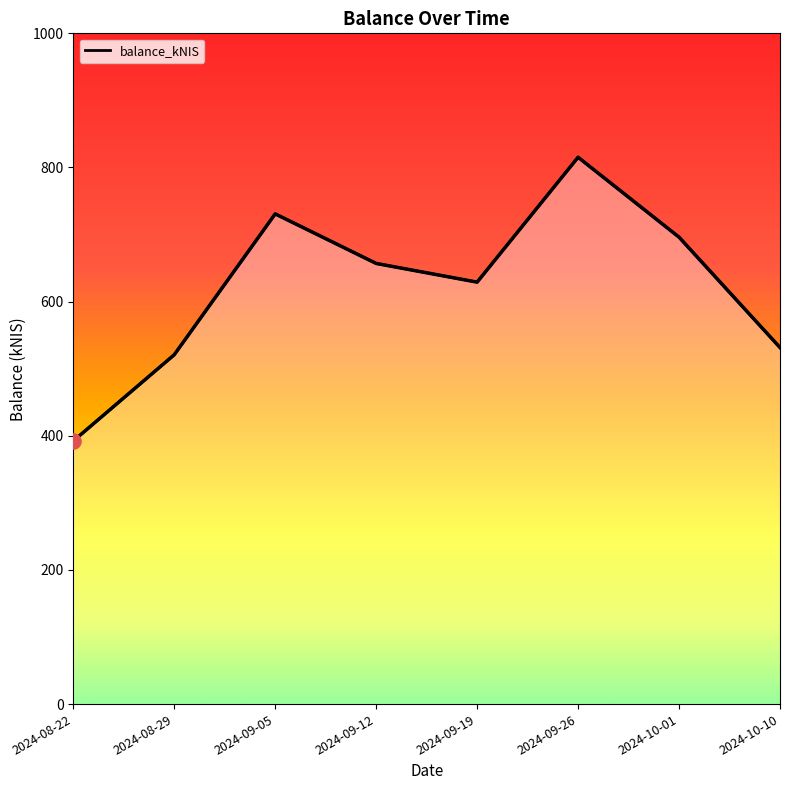

Which has a higher value, 2024-10-01 or 2024-09-26?

2024-09-26